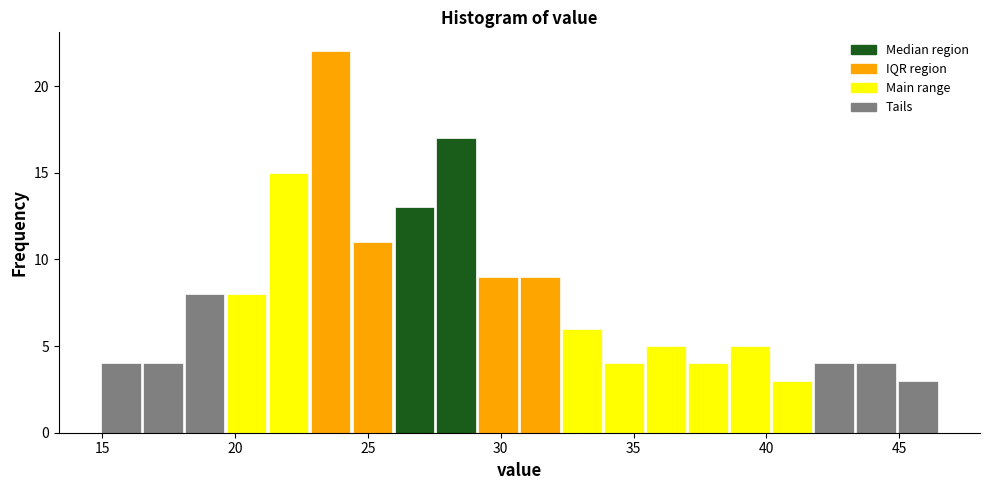

Around what value on the x-axis is the tallest bar? Give the approximate position of its centre, as read against the axis.

23.5